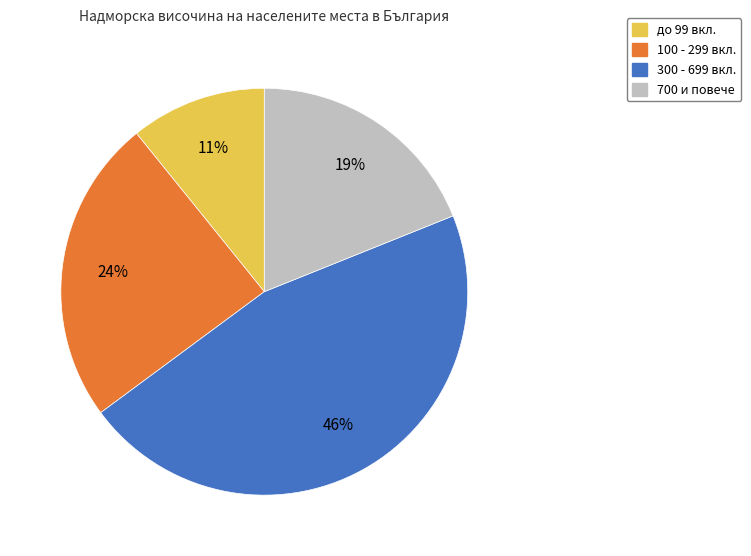

To the nearest percent, what is the average slice percentage?

25%